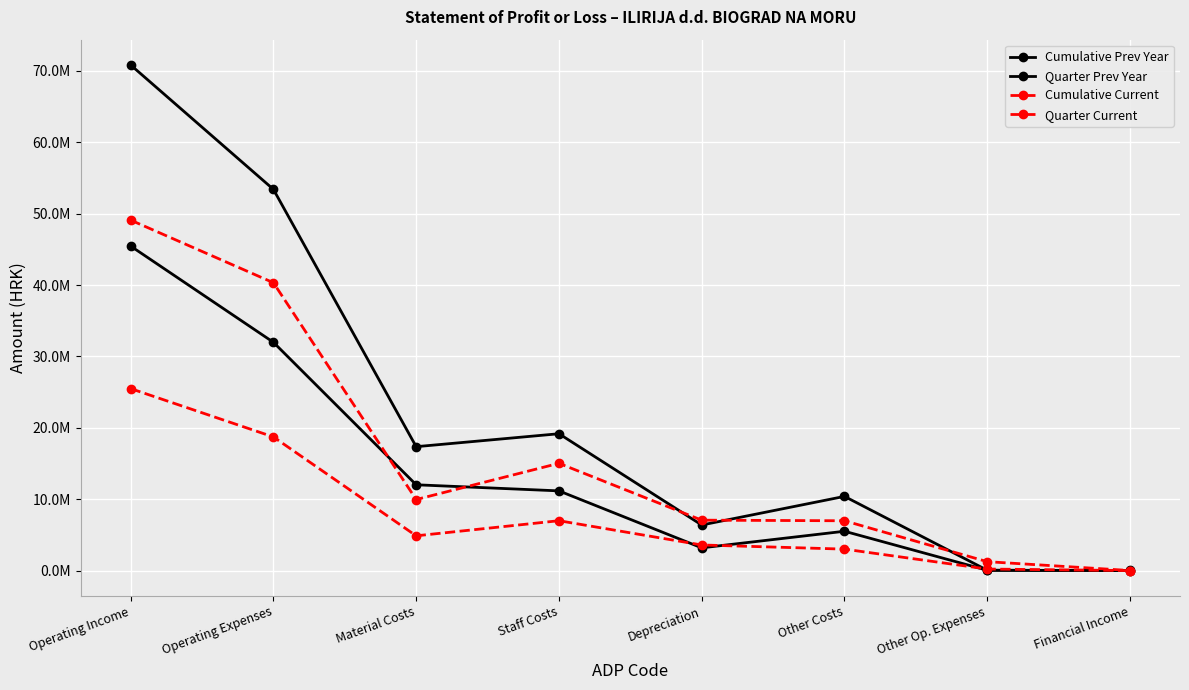

At which category does the chart reach its peak across all series?

Operating Income